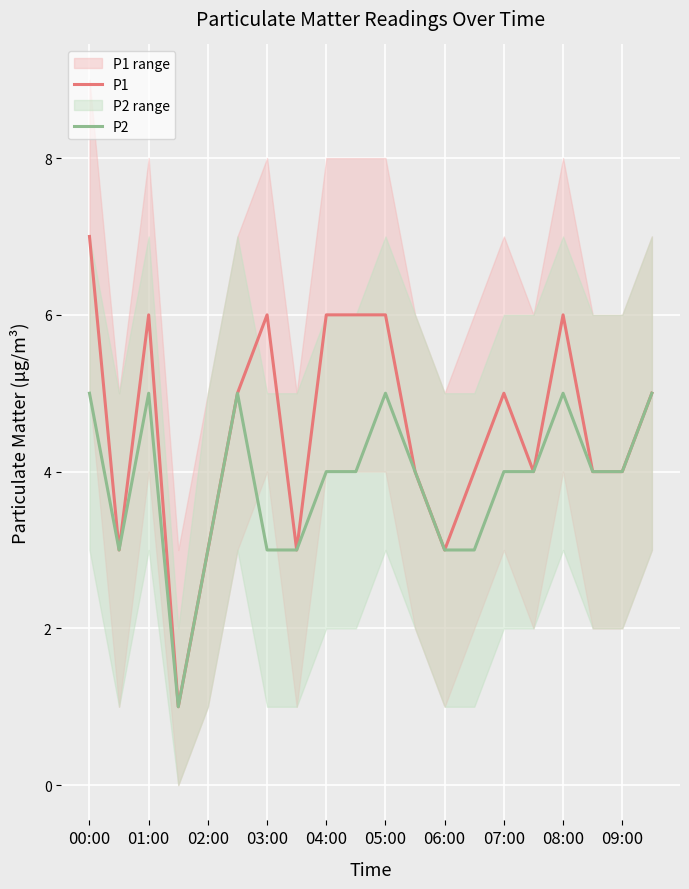

At which category is the sum across all series the highest?

00:00